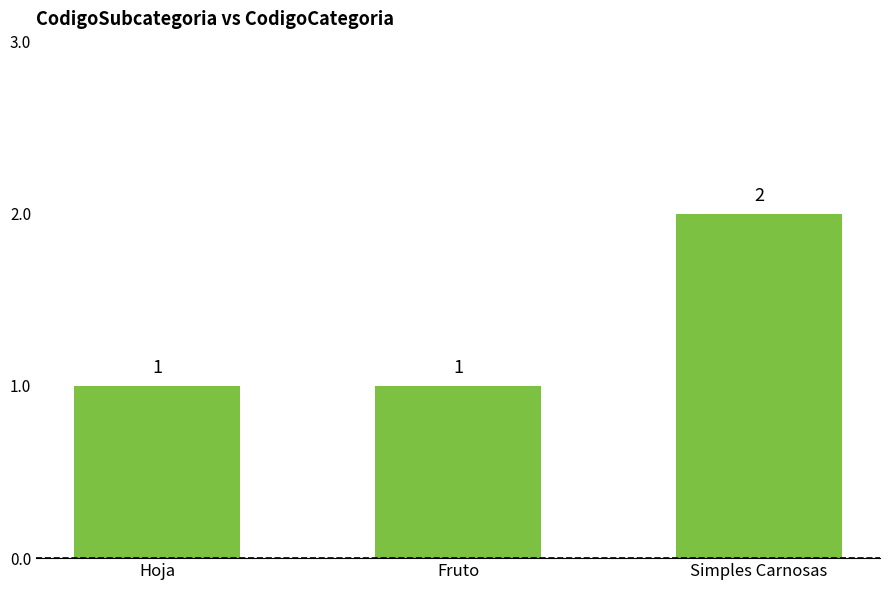

What is the label of the 3rd bar from the right?

Hoja